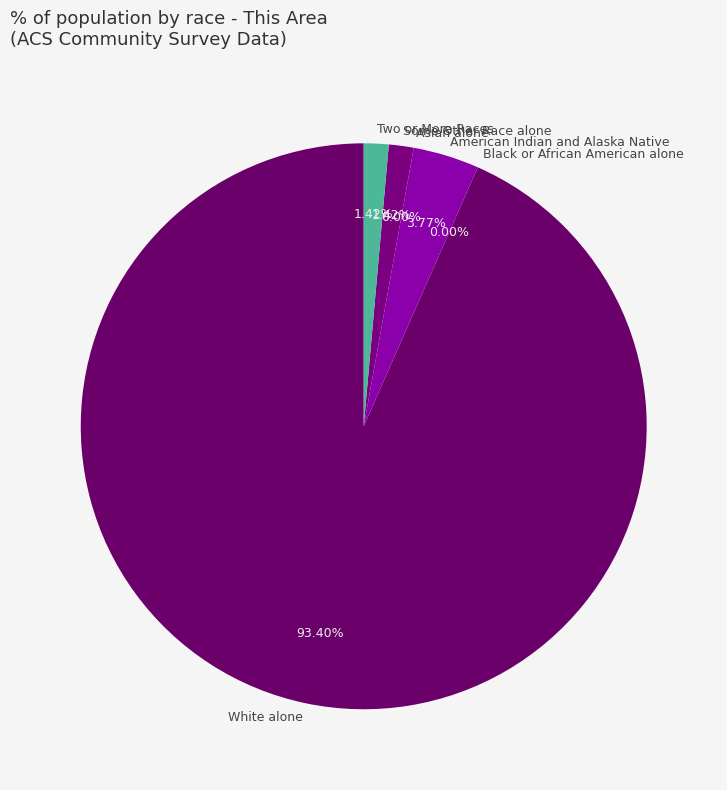

True or false: White alone accounts for 93% of the total.

True